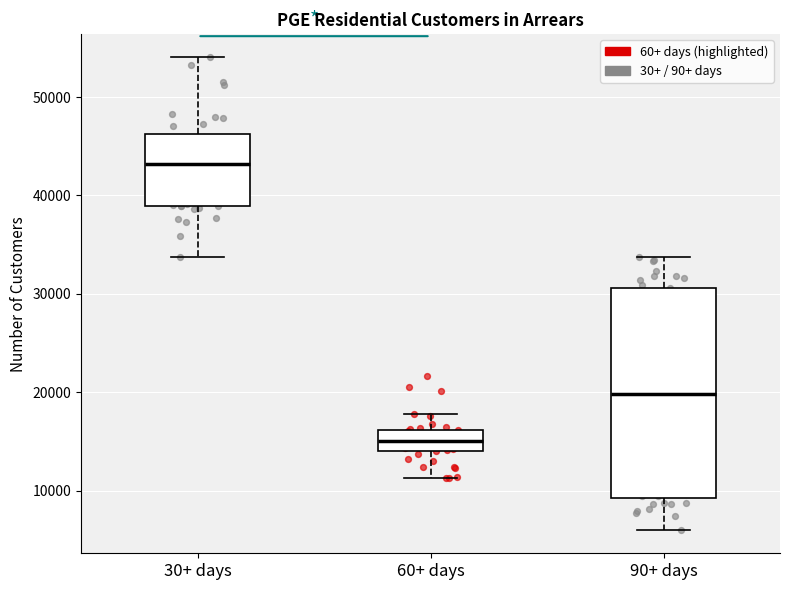

Comparing the boxes themselves (not the whiskers), which one is the tallest?

90+ days